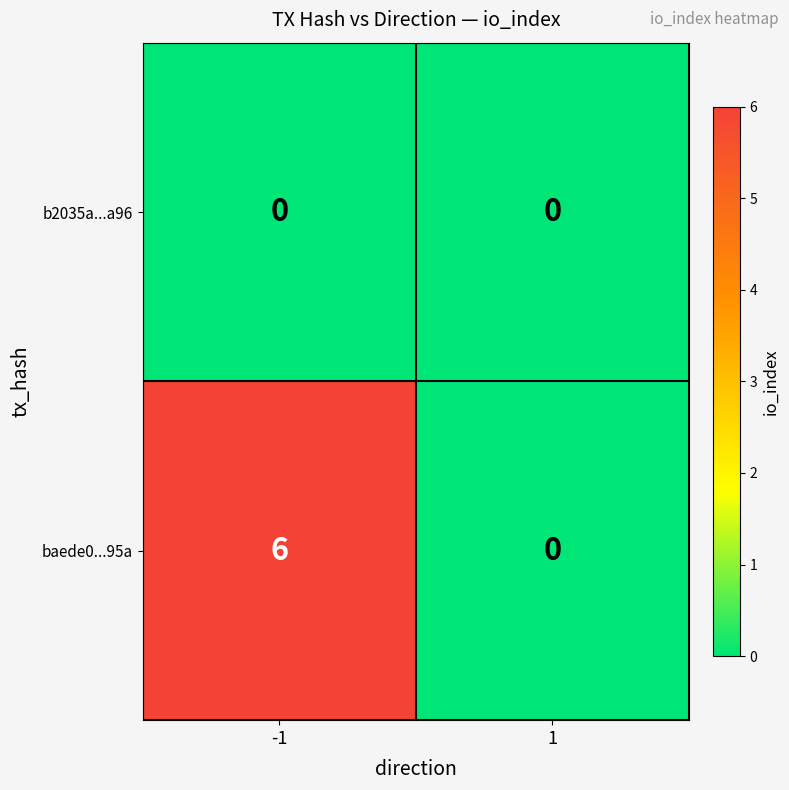

Reading left to right, list all the values displayed in this chart.

b2035a...a96: -1=0	1=0
baede0...95a: -1=6	1=0